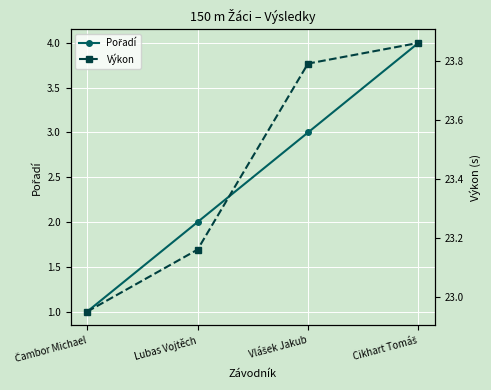

What is the total value across all series at Cikhart Tomáš?

27.9